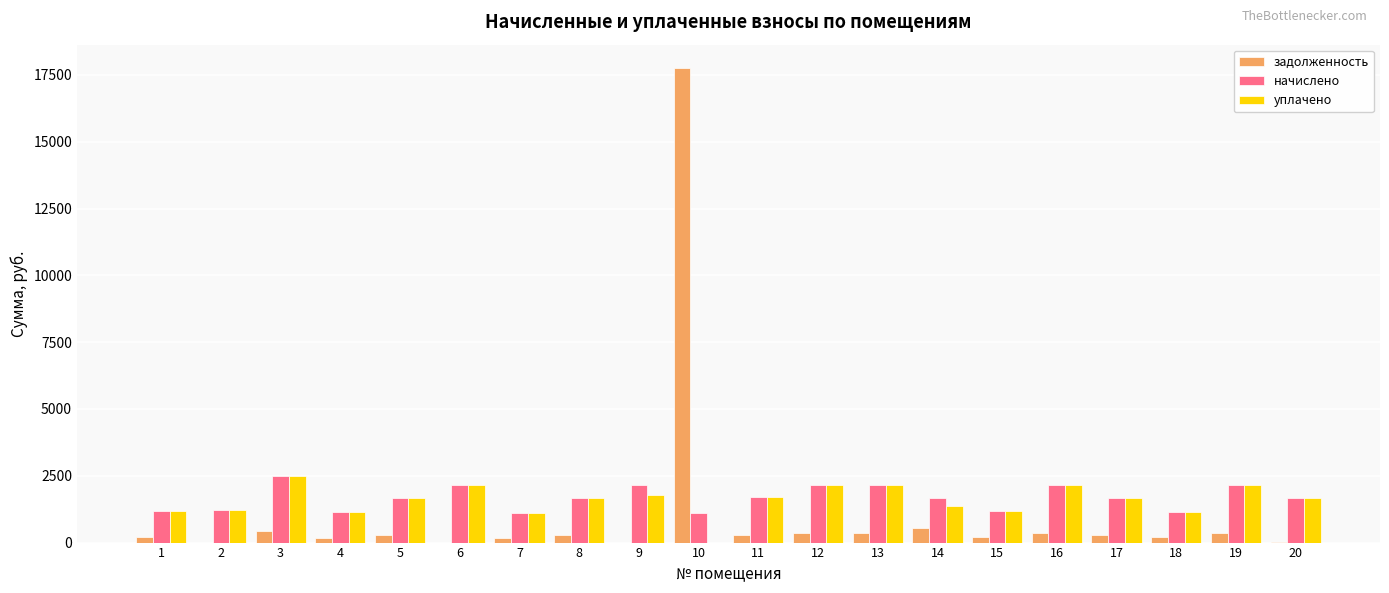

How many values in the уплачено series exceed 1669?

10